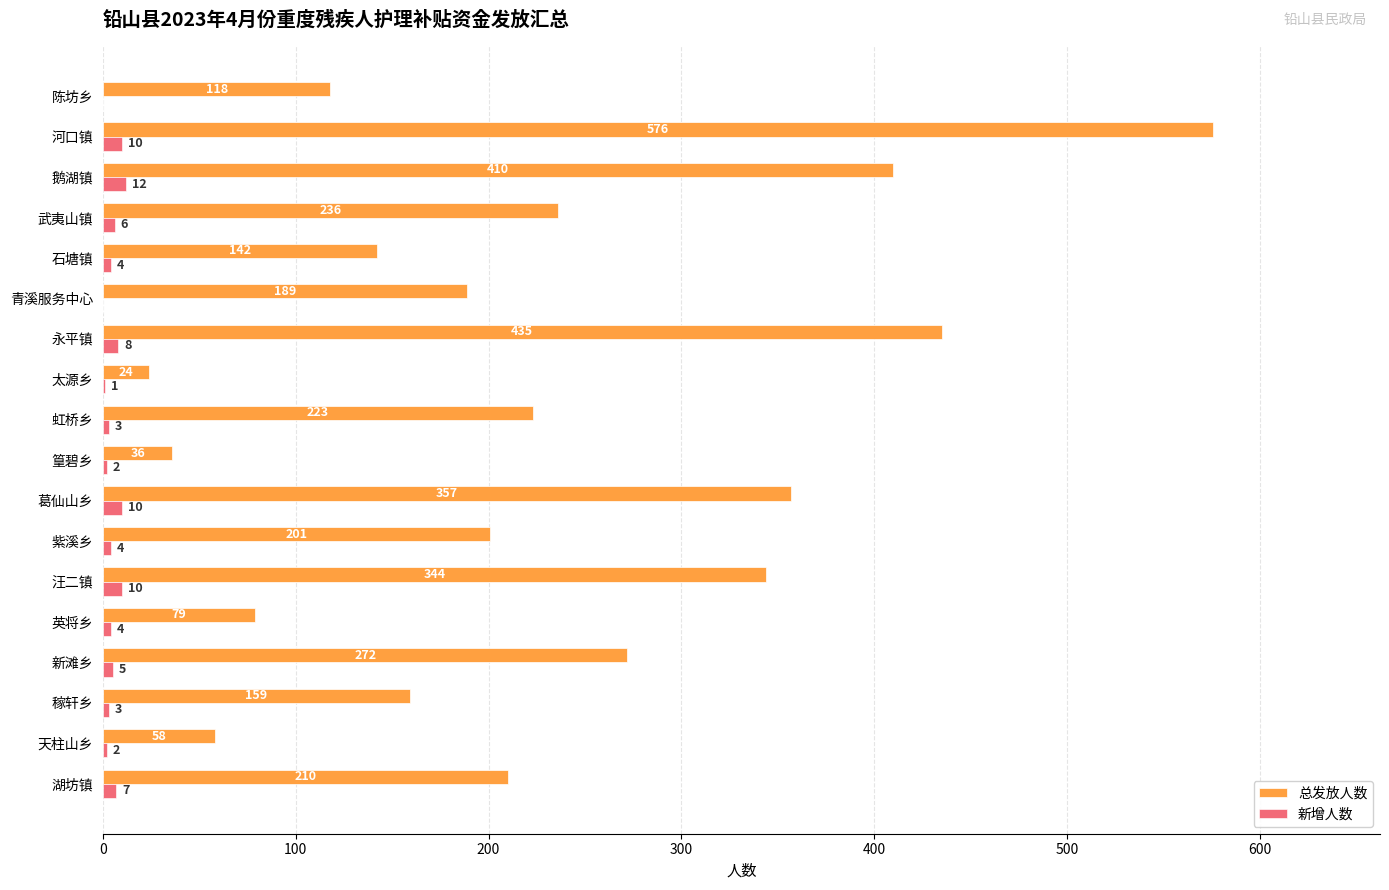

Which series has the largest total across all categories?

总发放人数